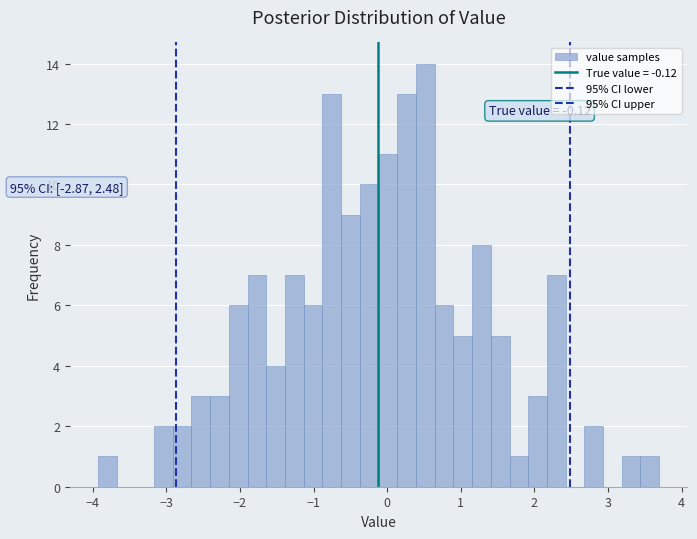

Around what value on the x-axis is the tallest bar? Give the approximate position of its centre, as read against the axis.

0.5